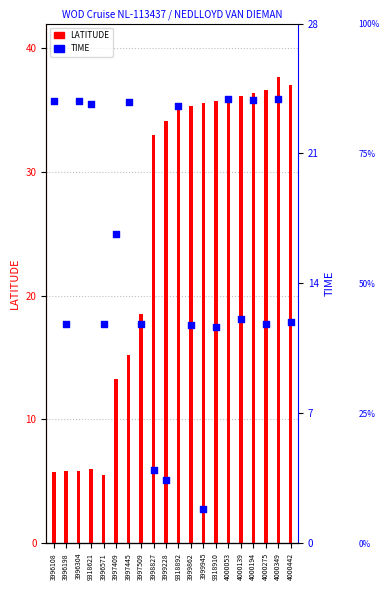

Which series reaches the maximum Y coordinate?

LATITUDE